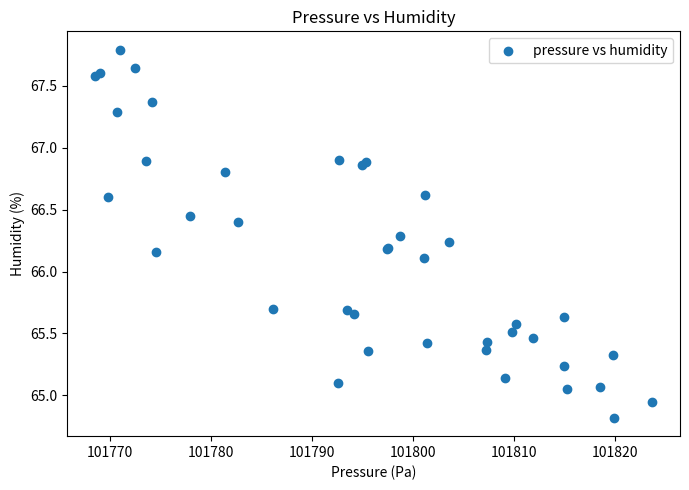

What Y value in the scatter plot is closest to 66?

66.1